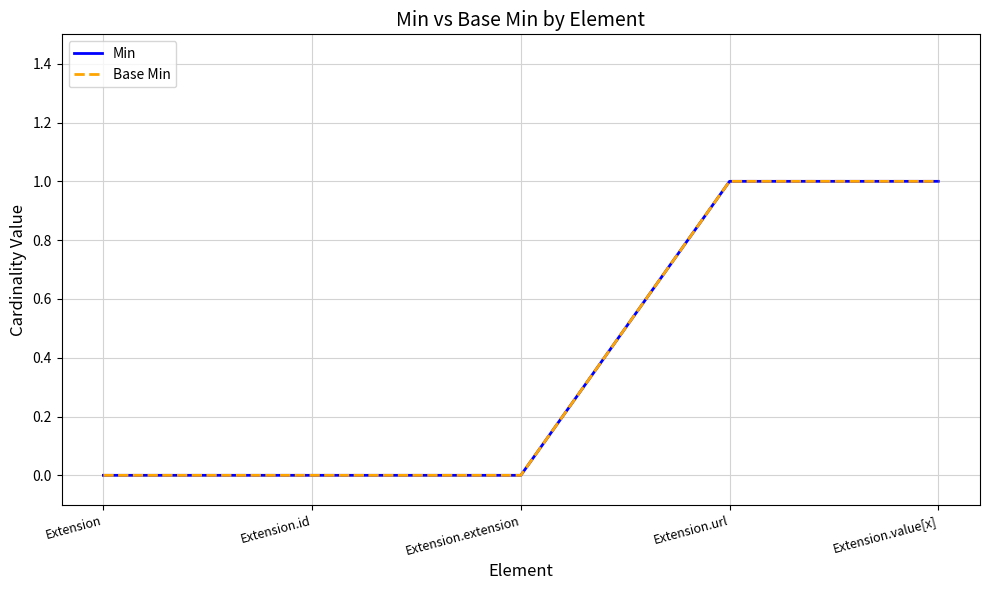

Does the chart have visible grid lines?

Yes